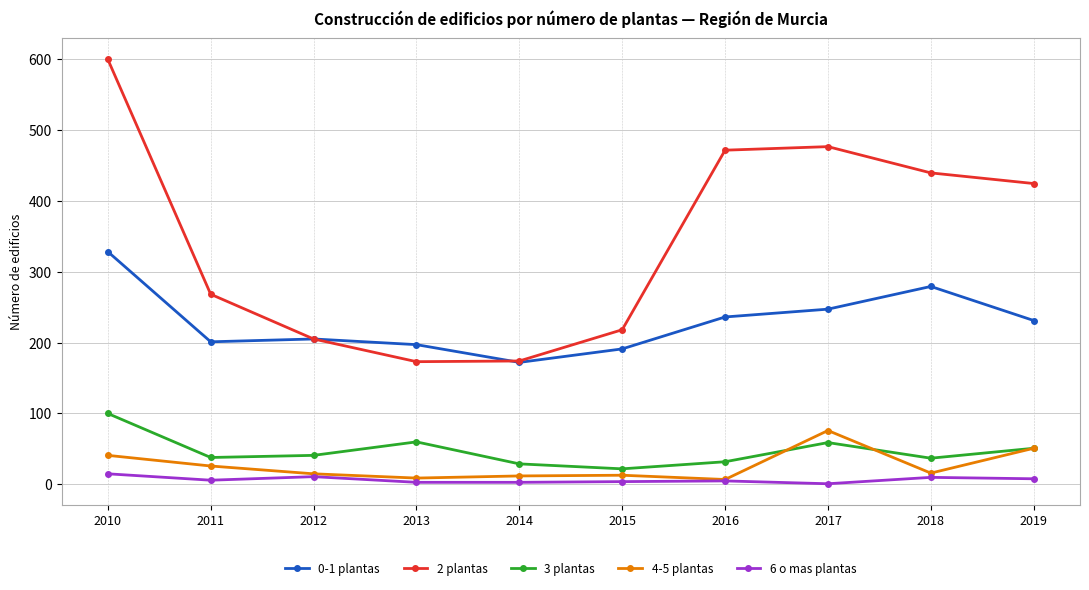

At which label is 0-1 plantas closest to 250?

2017